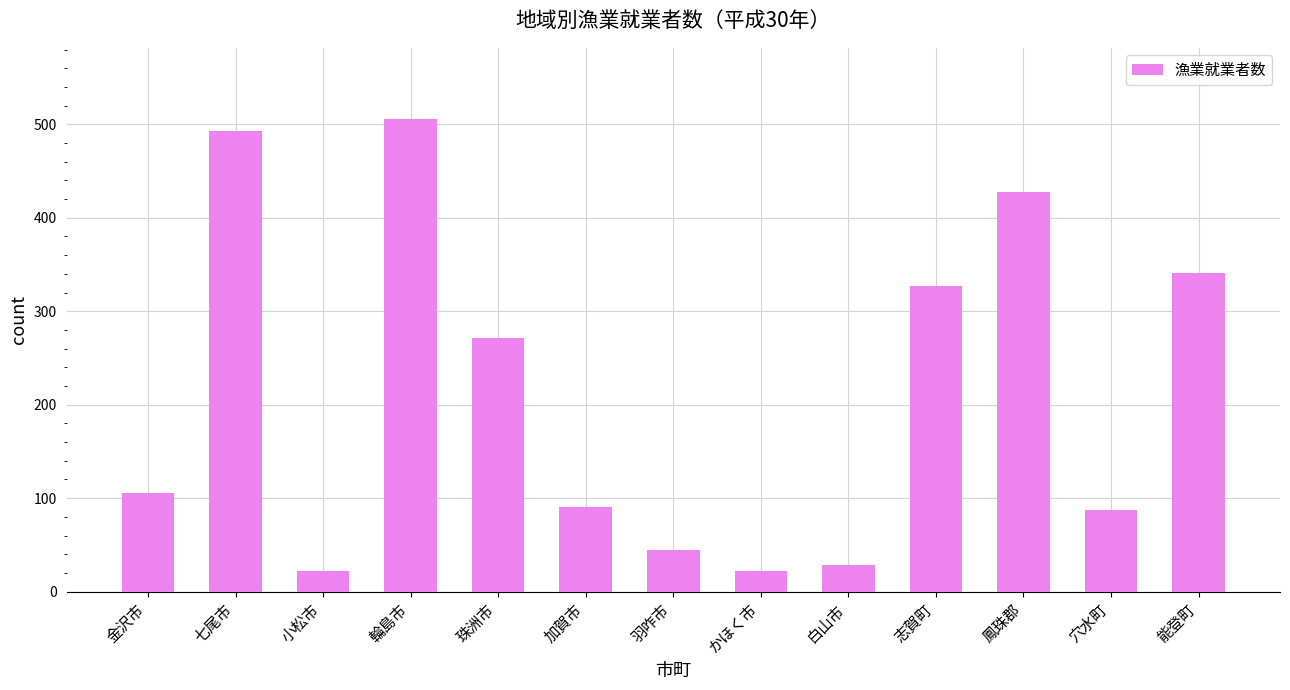

True or false: the data shows 107 at 志賀町.

False